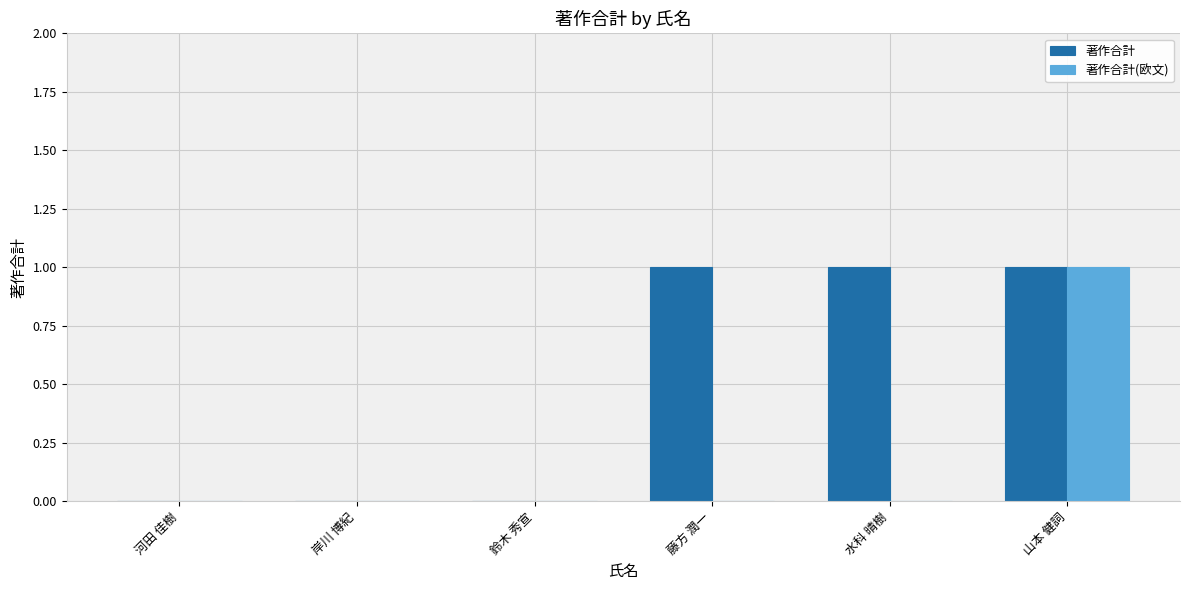

How many 著作合計 values are between 0 and 1?

6